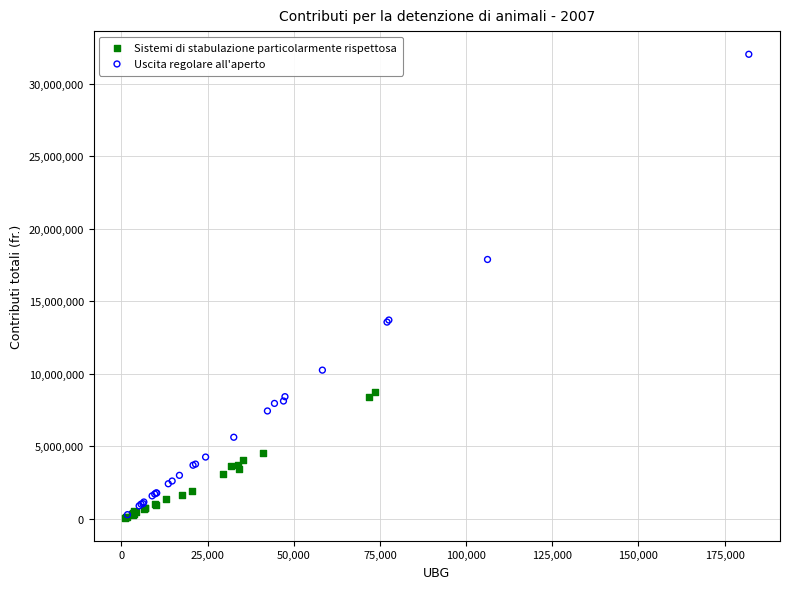

Which series reaches the maximum Y coordinate?

Uscita regolare all'aperto